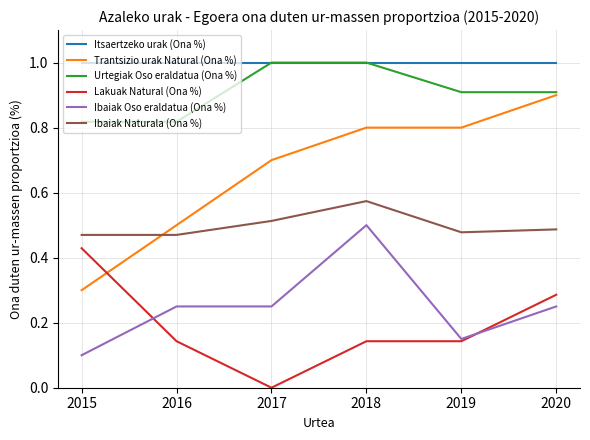

True or false: Ibaiak Naturala (Ona %) and Itsaertzeko urak (Ona %) intersect in this chart.

False